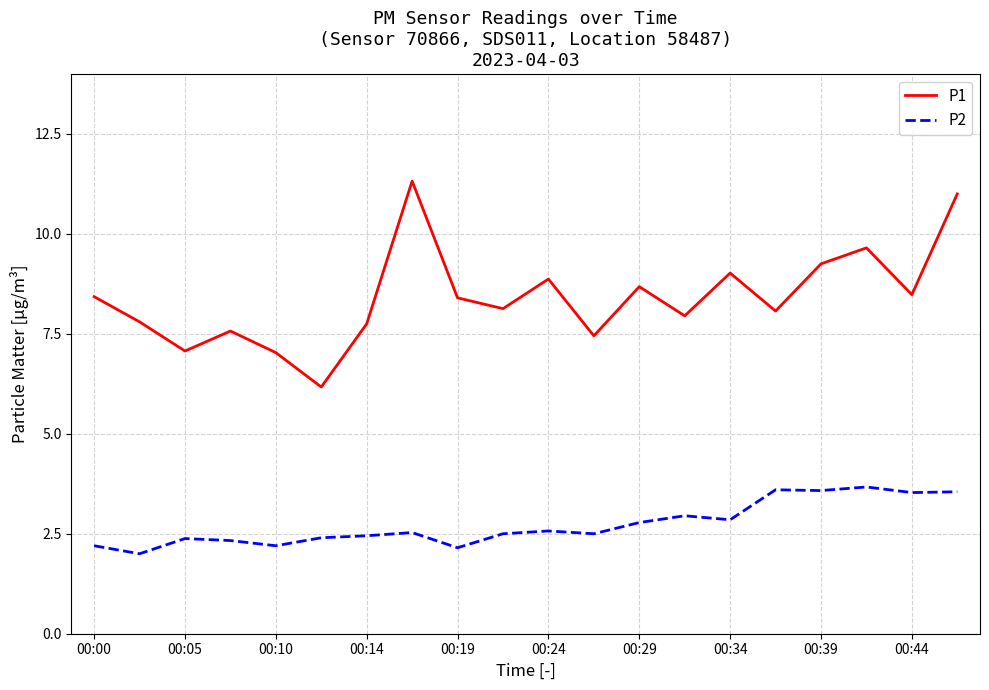

Which series has the widest spread of values?

P1